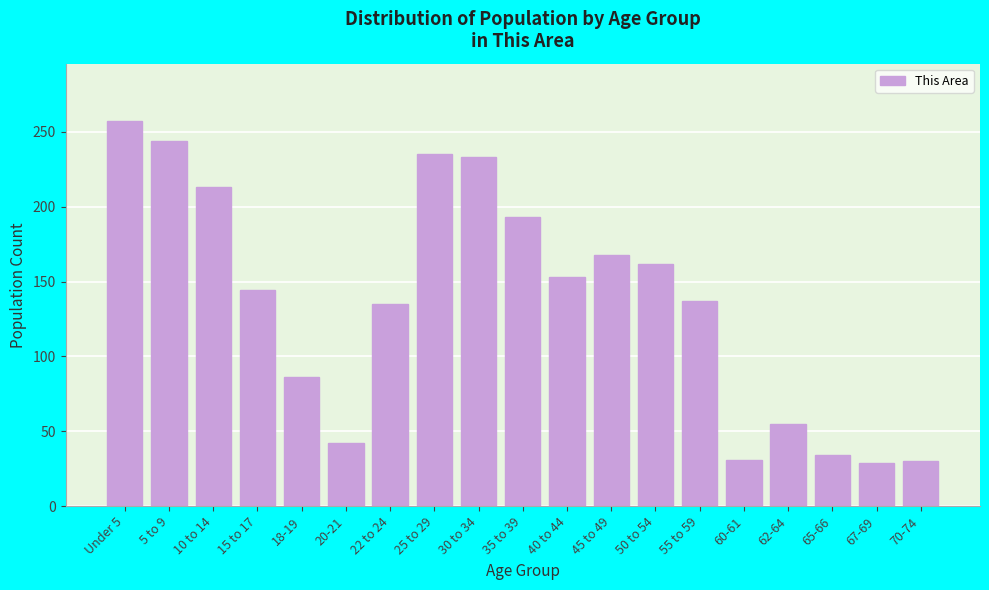

What is the average value?

136